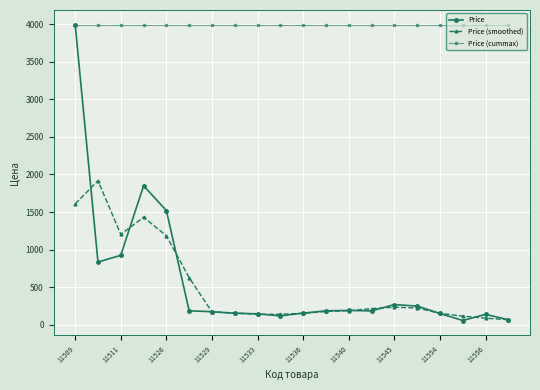

How many categories are shown in the chart?

20